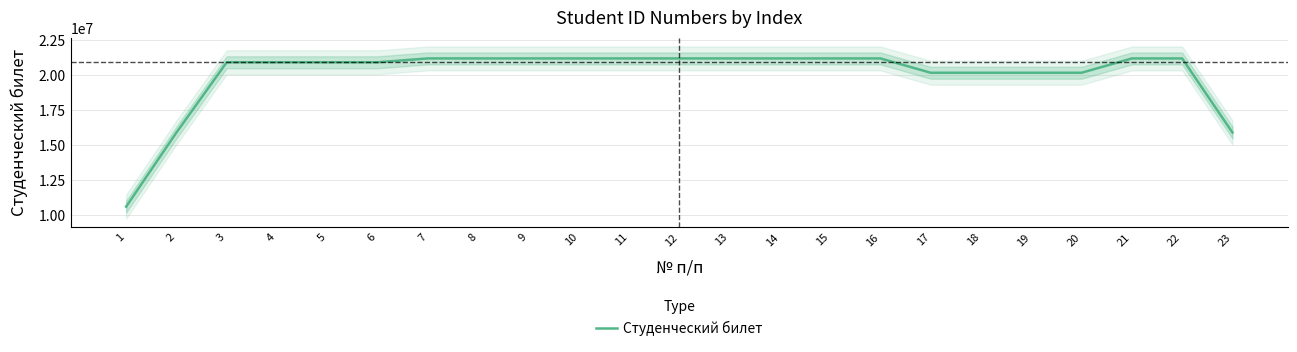

What is the minimum value shown in the chart?

10600155.0